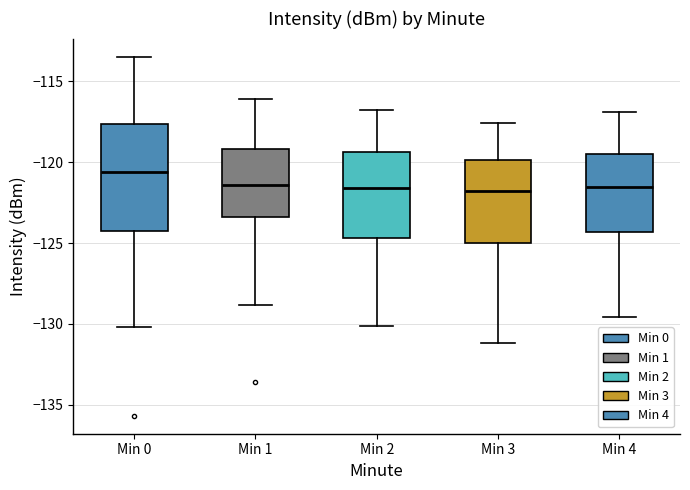

Which box is the tallest, from its lower edge to its upper edge?

Min 0